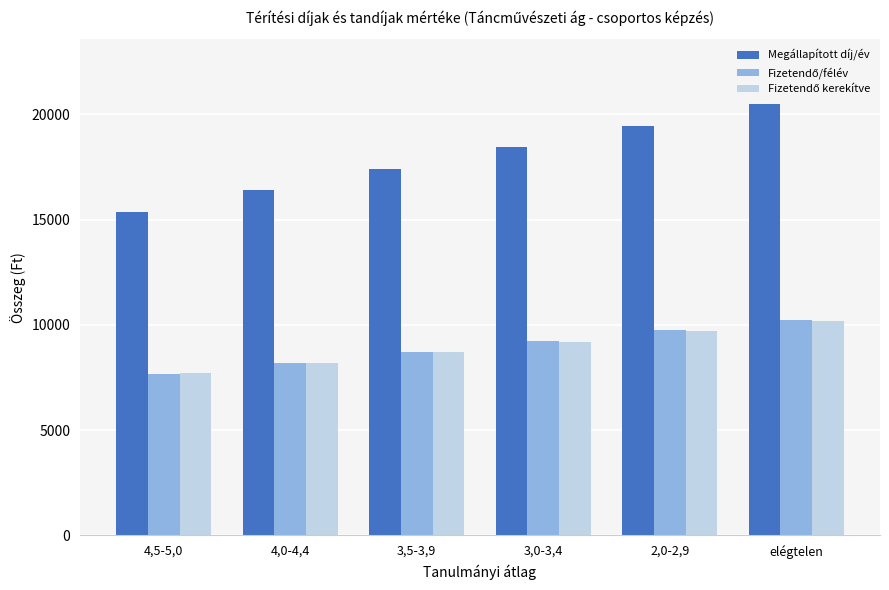

How many bars are there in each group?

3